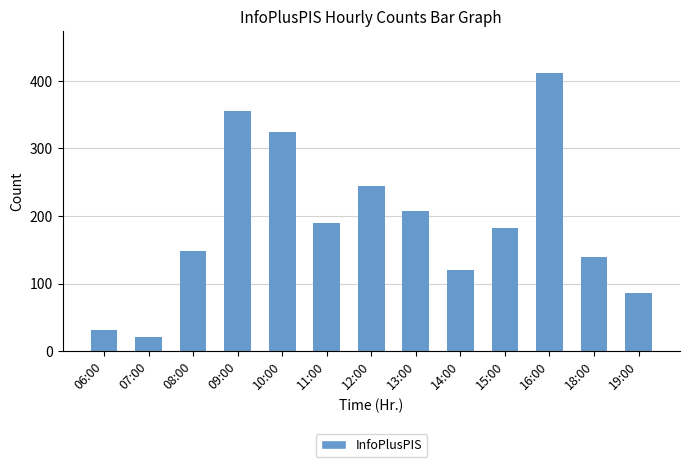

What is the change in value from 07:00 to 19:00?

+65